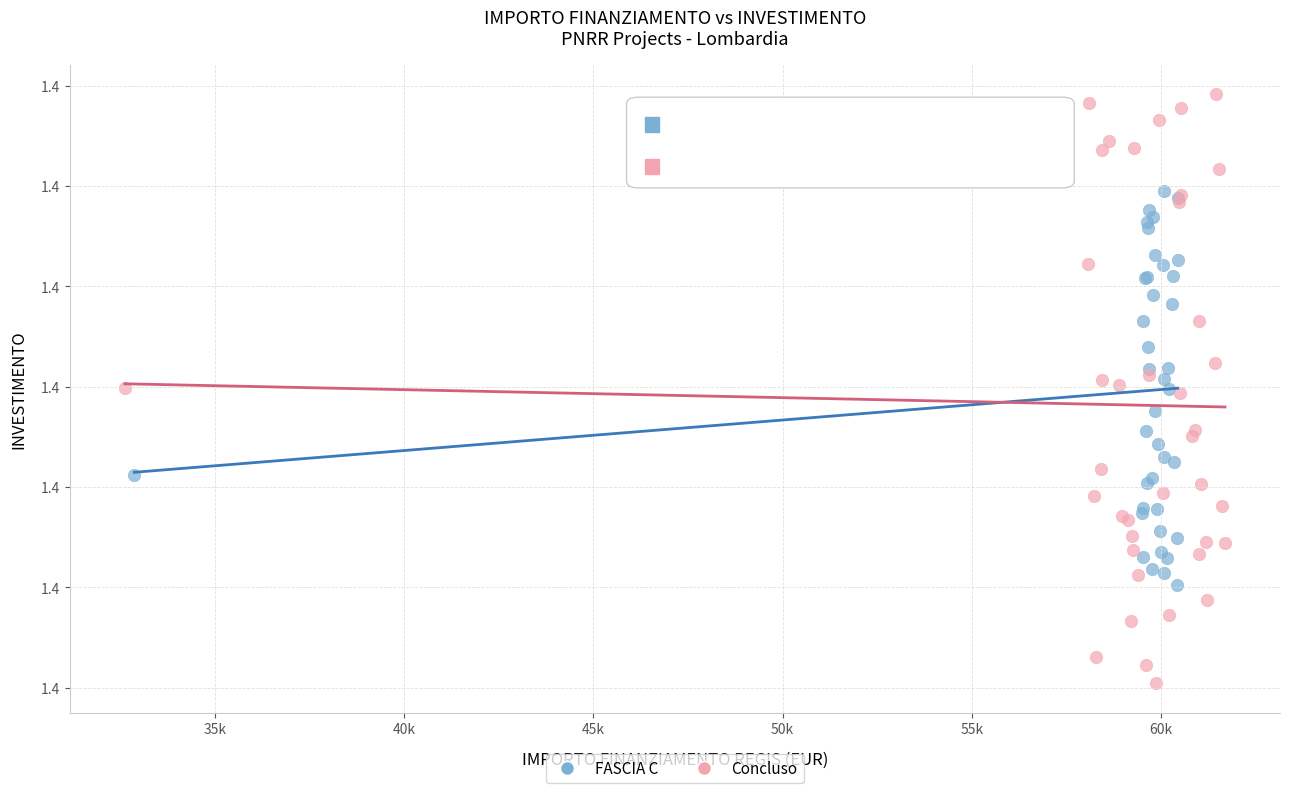

Which series contains the lowest Y value?

Concluso